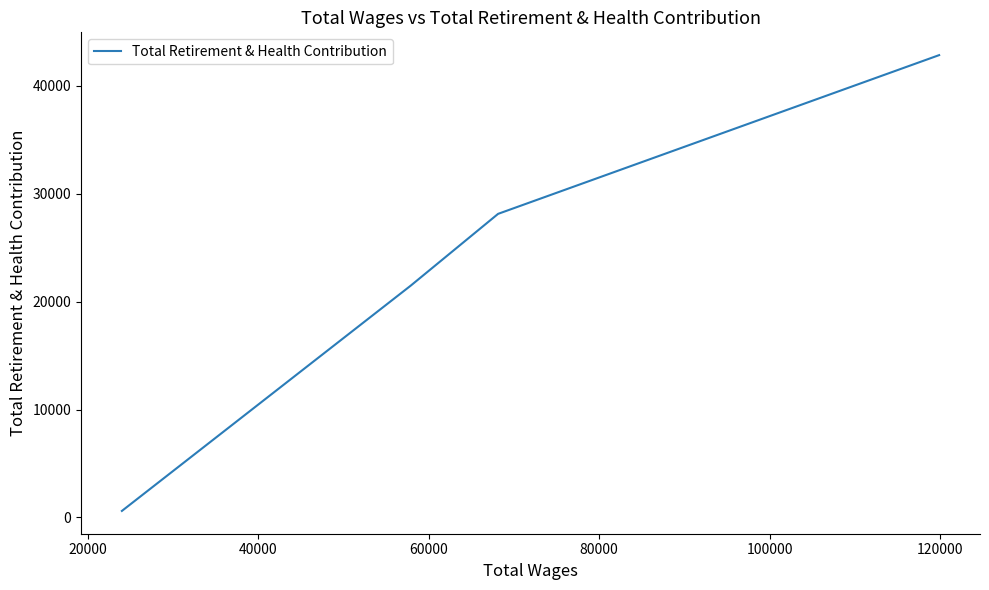

True or false: there are more than 0 points higher than both neighbors.

False